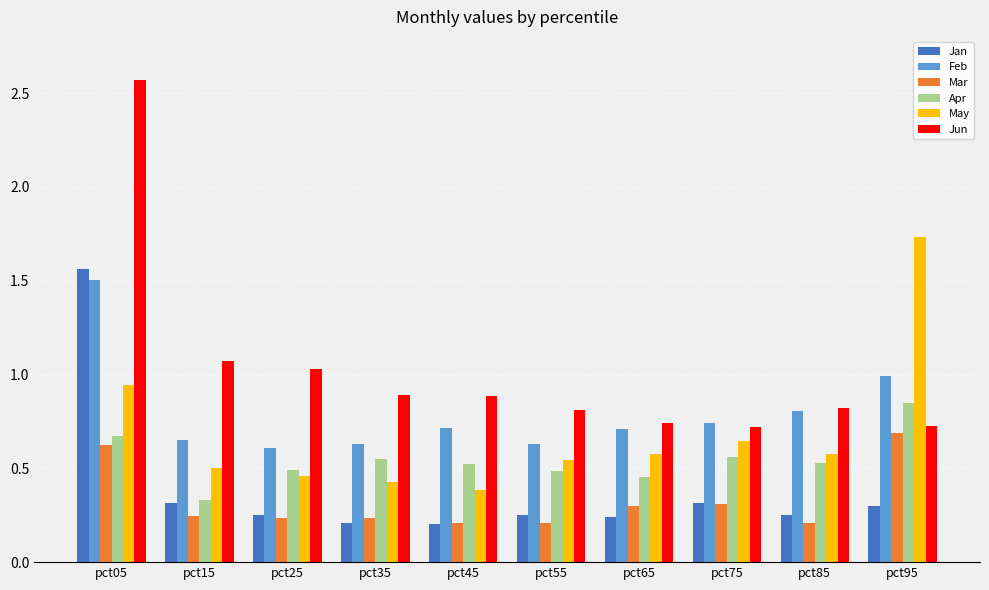

The value of Jun at pct85 is 0.8. True or false?

True